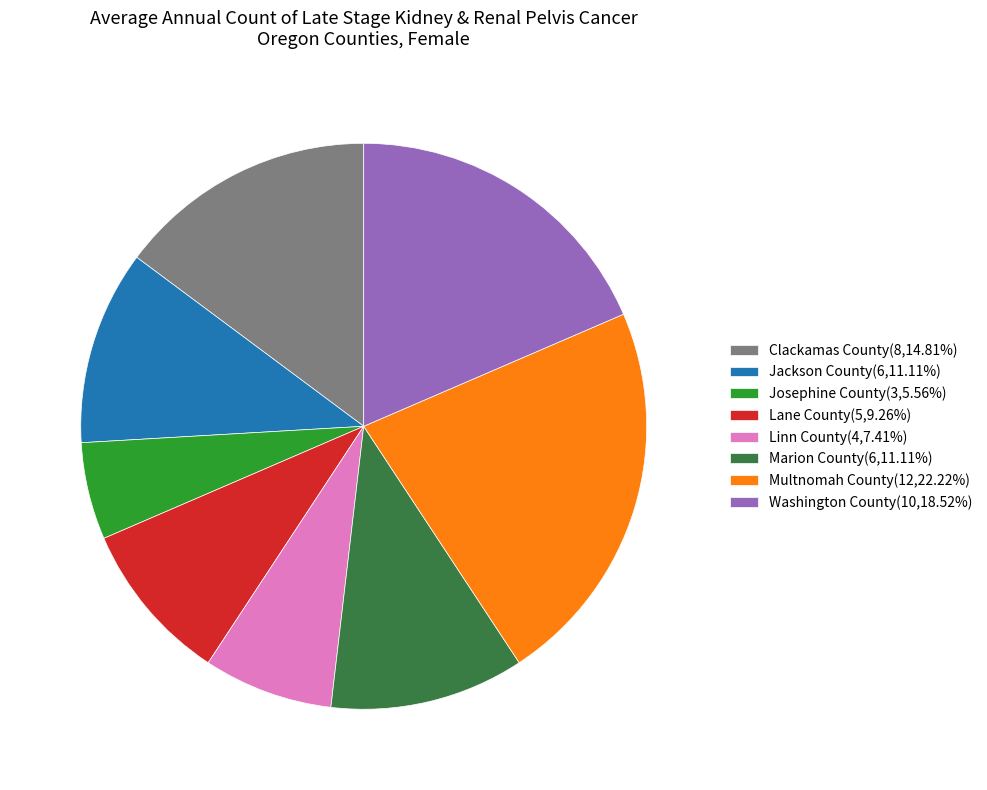

How many segments does this pie chart have?

8